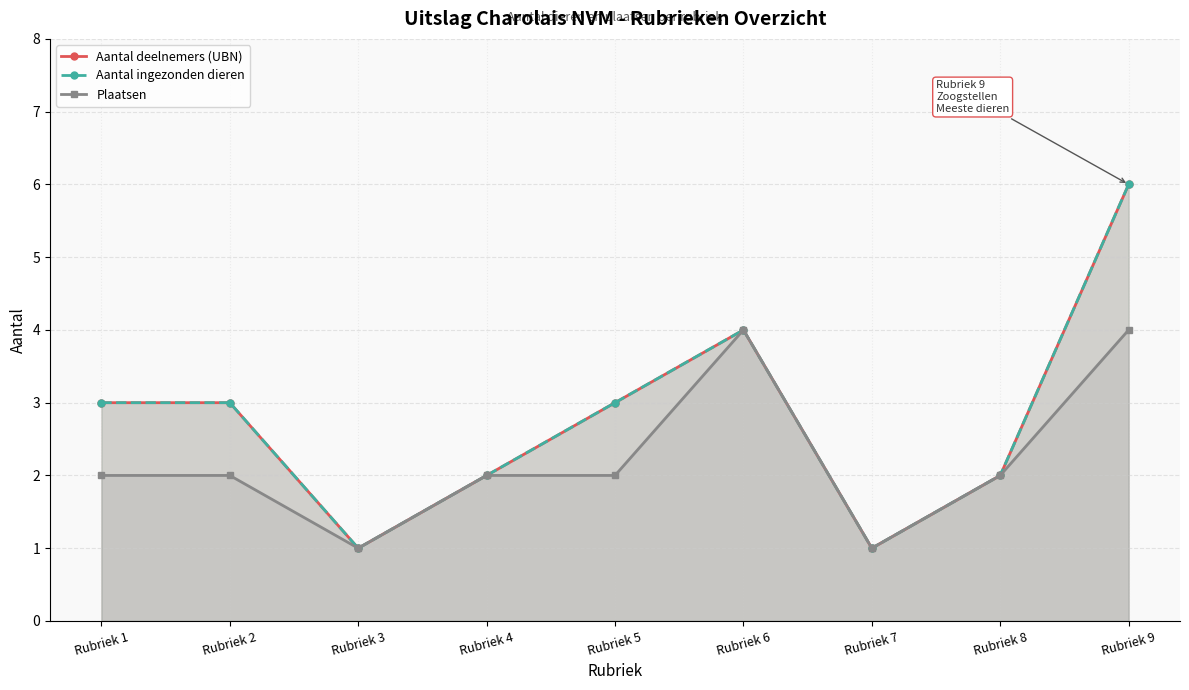

Rank the series at Rubriek 4 from lowest to highest value.

Aantal deelnemers (UBN), Aantal ingezonden dieren, Plaatsen